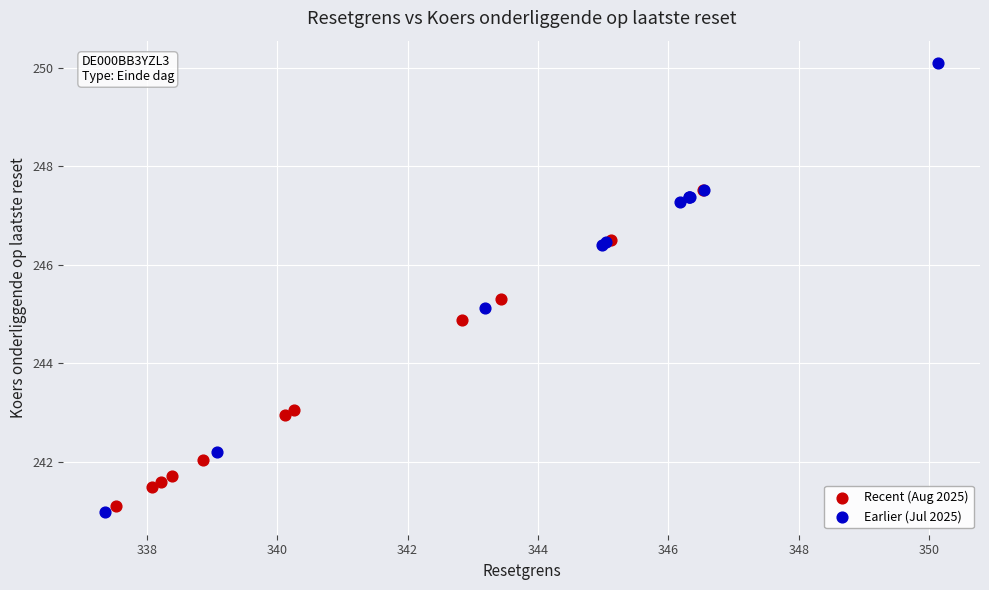

Which series has the widest spread of Y values?

Earlier (Jul 2025)